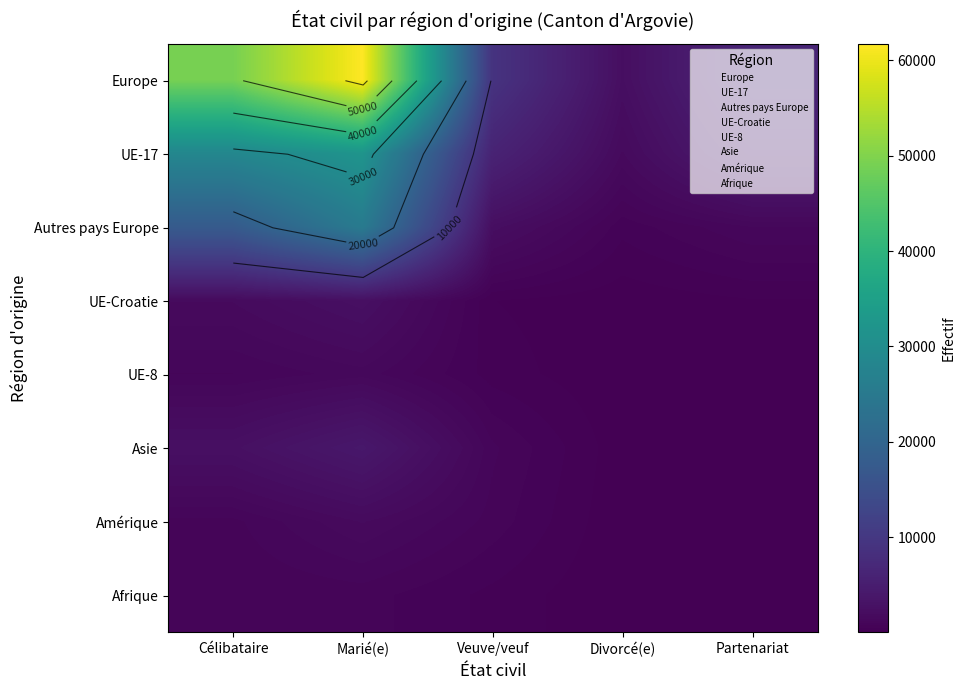

Rank the series at Célibataire from highest to lowest value.

Europe, UE-17, Autres pays Europe, Asie, UE-Croatie, UE-8, Amérique, Afrique